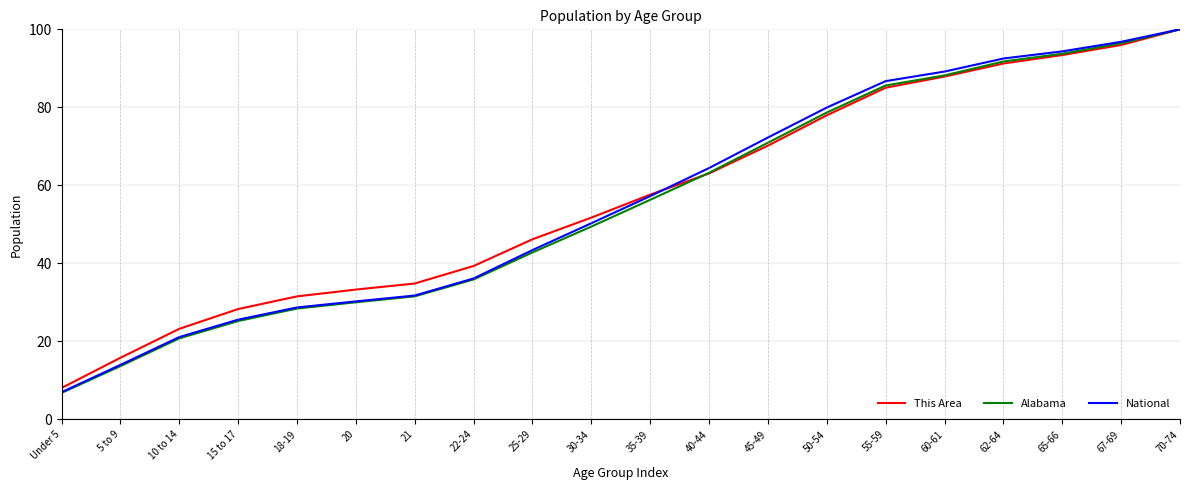

At which category is the sum across all series the highest?

70-74